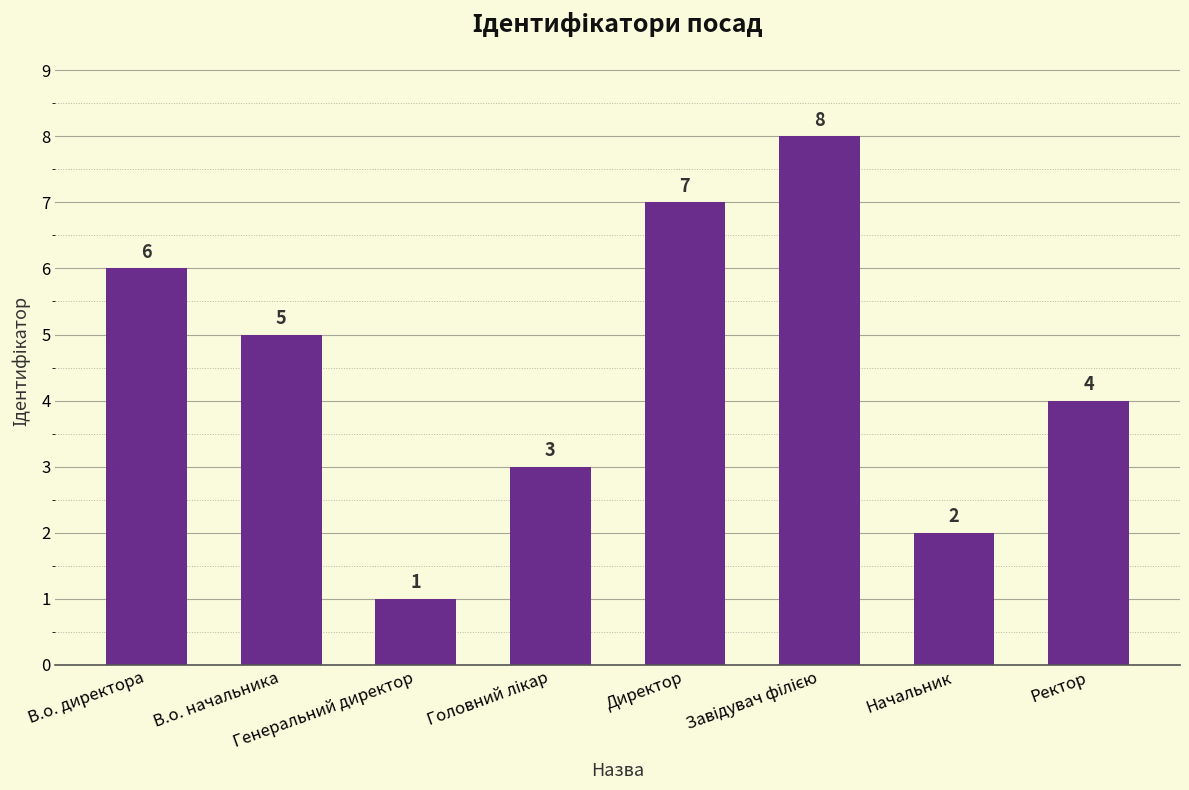

What is the greatest value displayed?

8